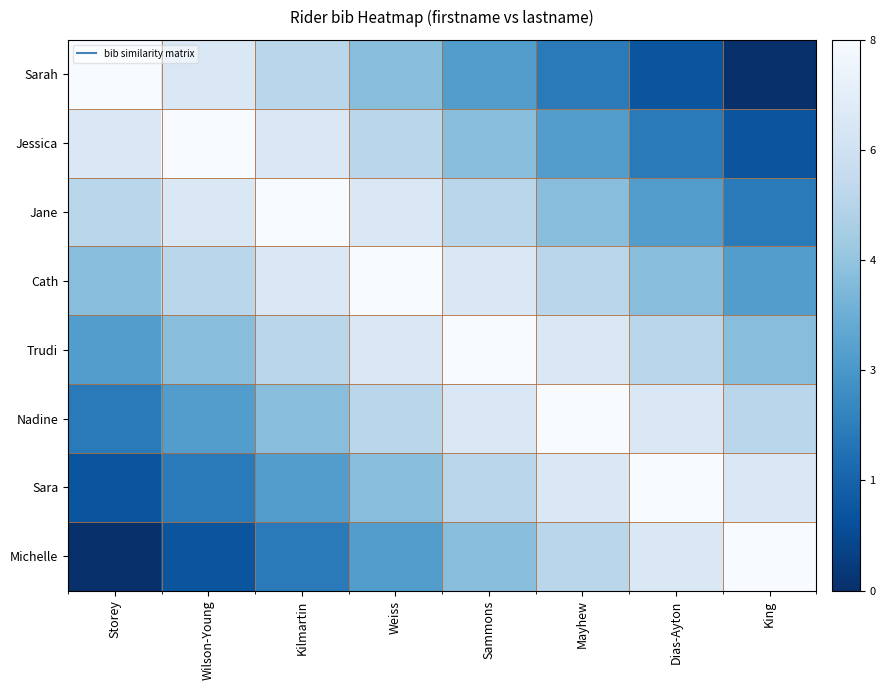

Which label corresponds to the smallest value in the chart?

King